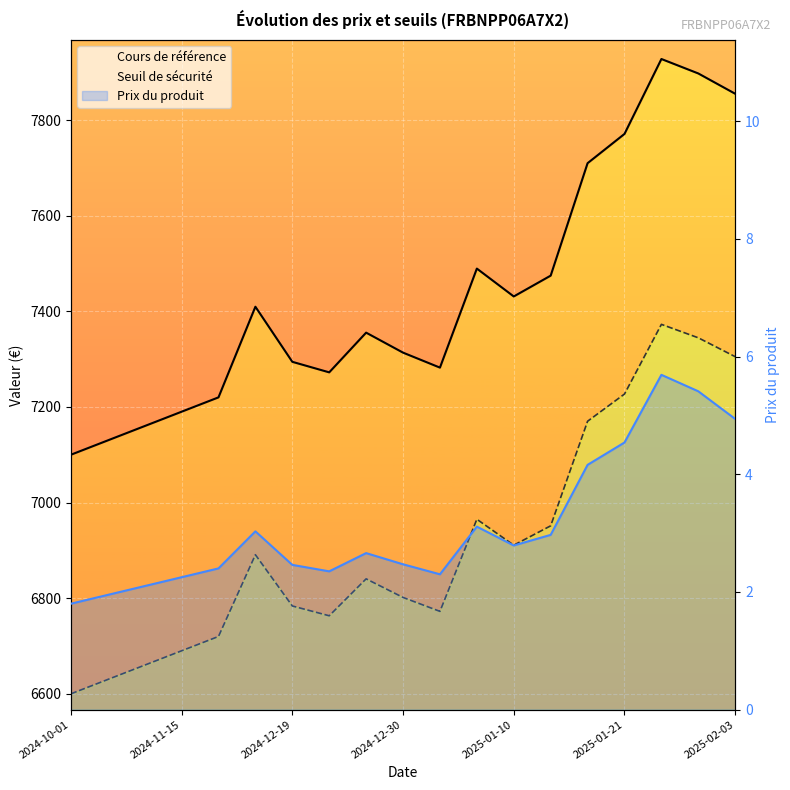

True or false: Cours de référence (ligne) and Seuil de sécurité (ligne) intersect in this chart.

False